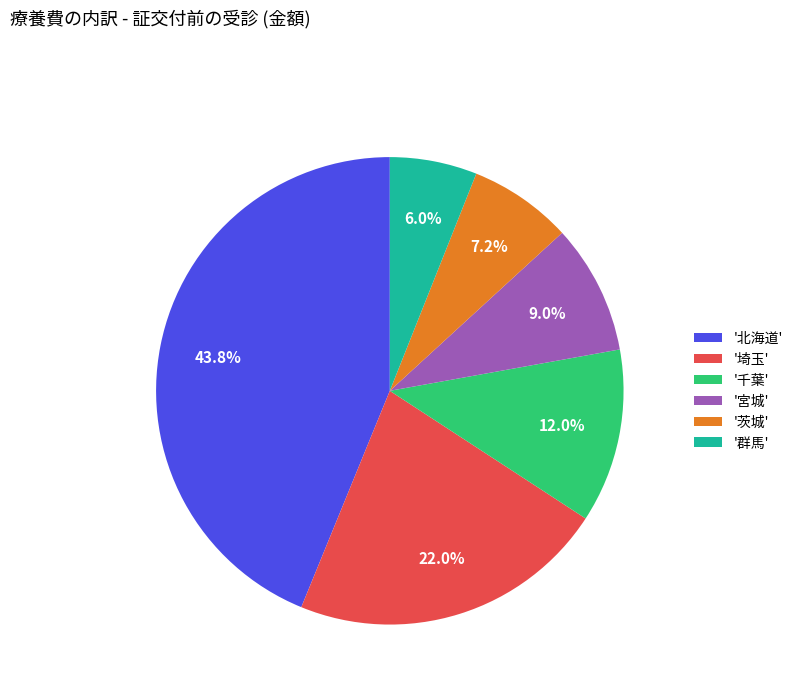

Which category has the smallest portion of the pie?

'群馬'